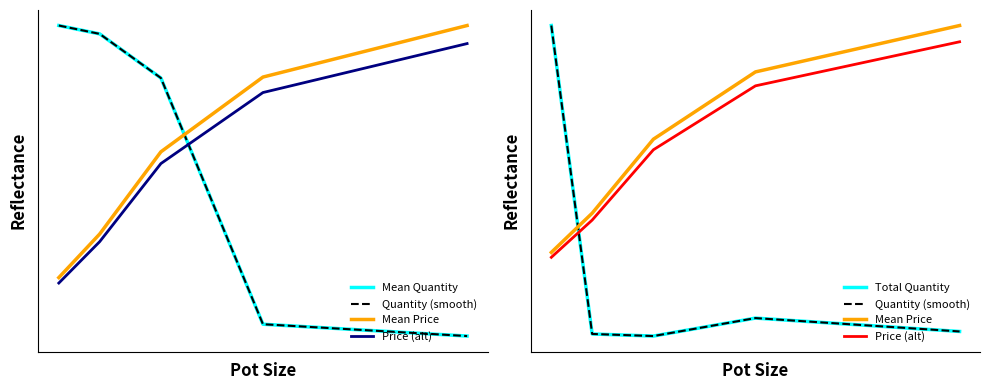

What is the value of the Mean Price point at the 4th from the left?

0.9